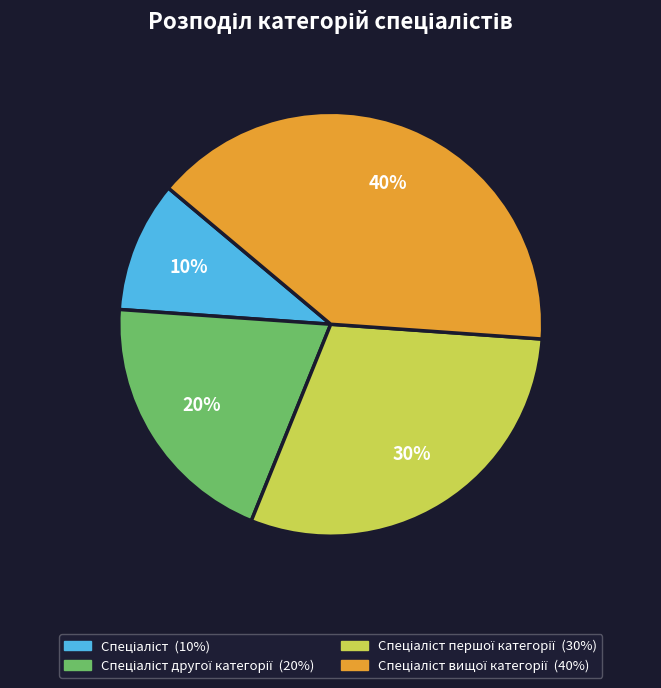

Is there any slice that represents more than half of the pie?

No